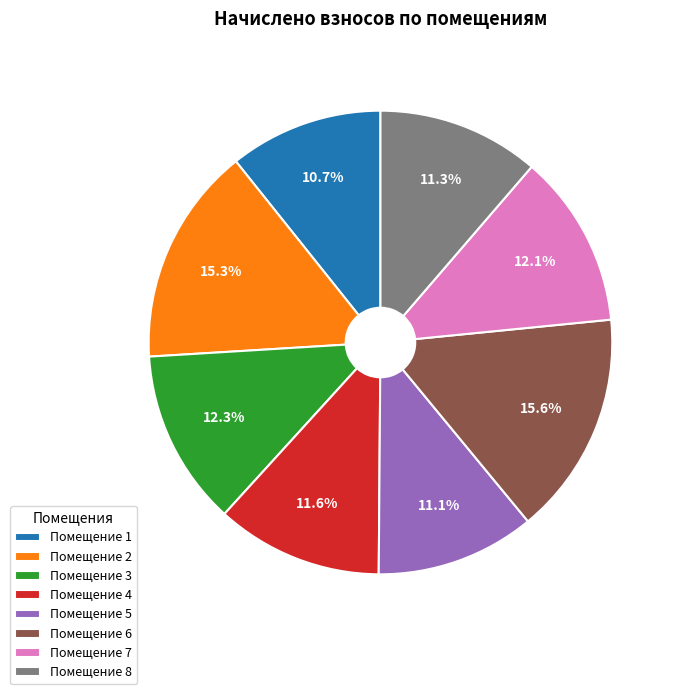

Combined, what portion of the pie is Помещение 4 and Помещение 8?

22.9%